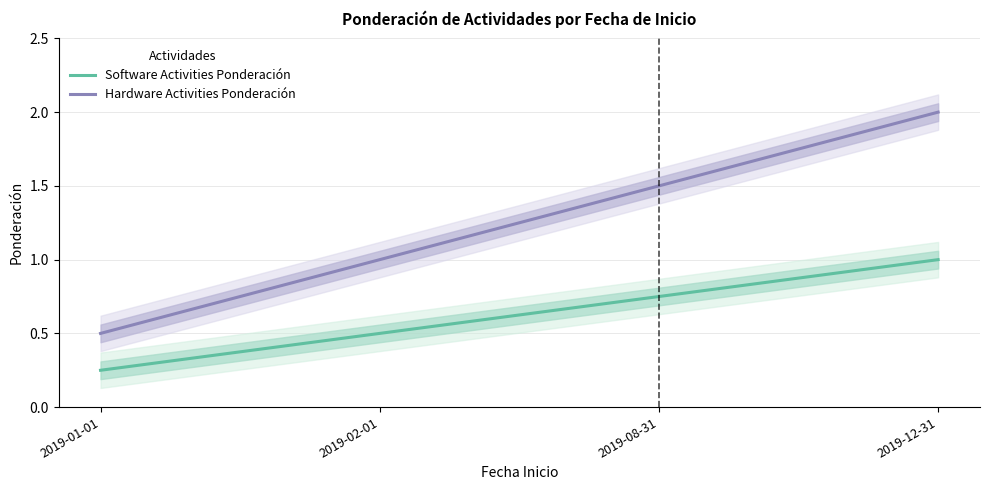

How many Hardware Activities Ponderación values are between 1 and 2?

3